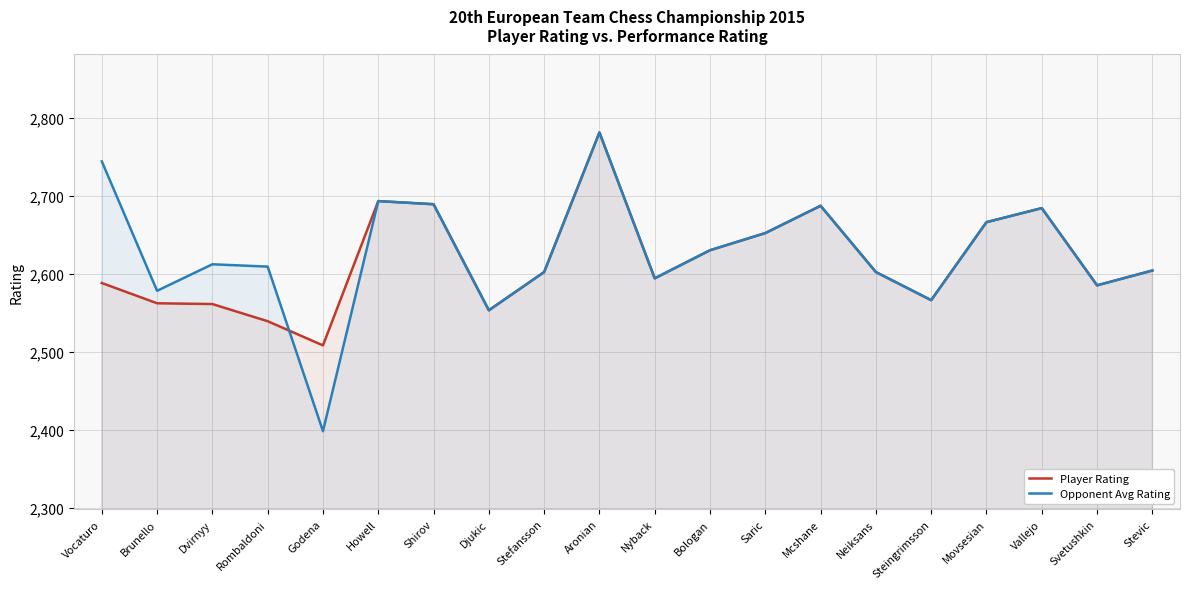

Where is the first local maximum for Player Rating?

Howell